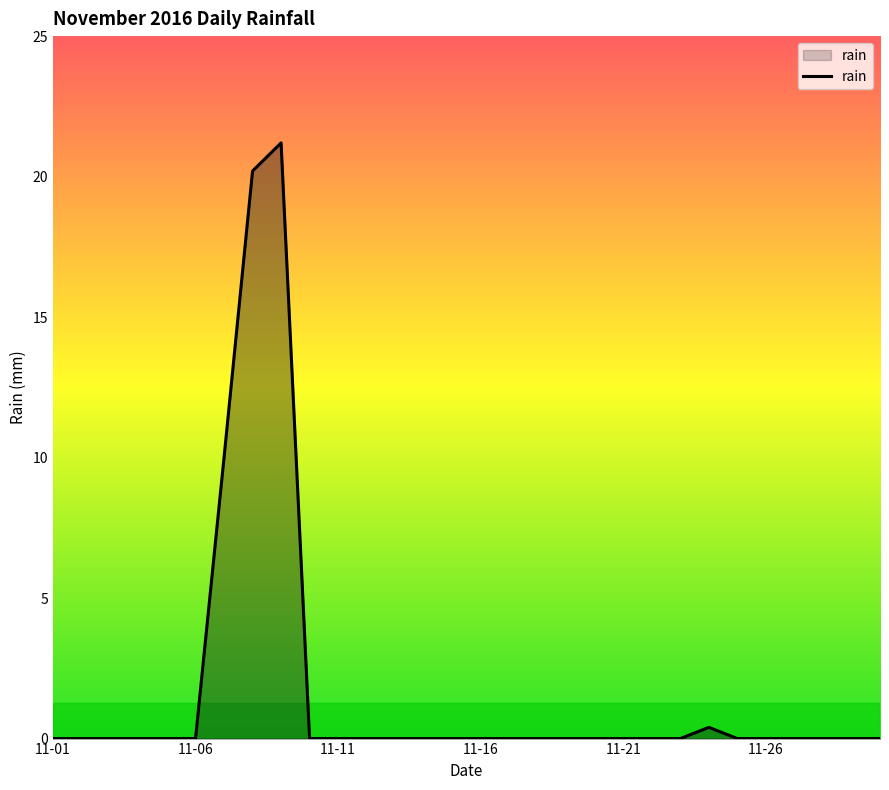

What is the greatest value displayed?

21.2